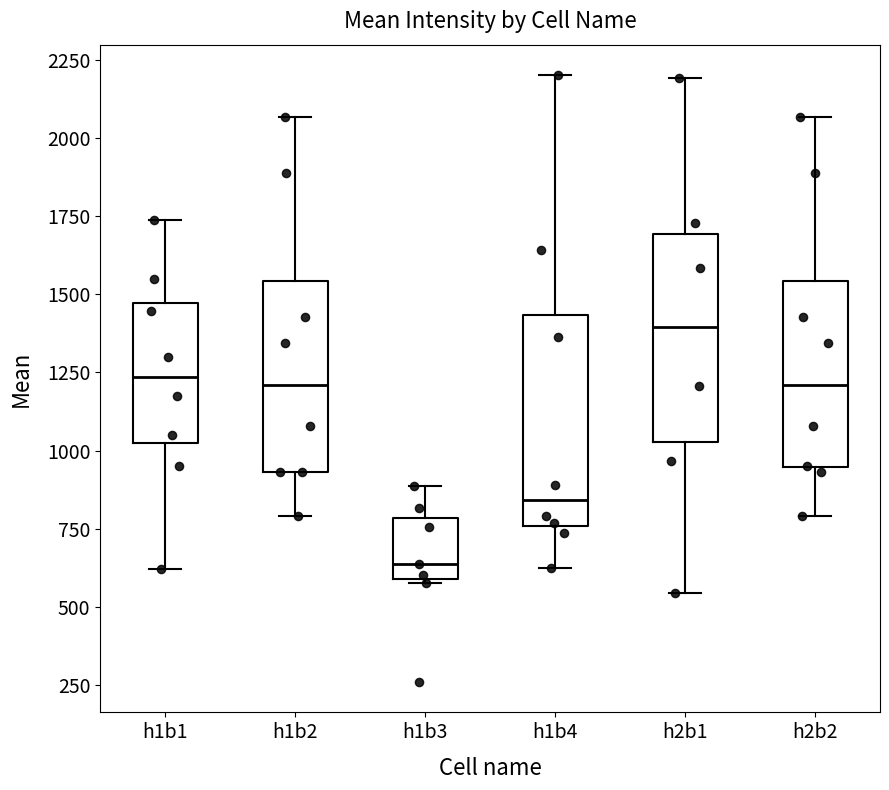

Where is the upper edge of the box for h1b3 on the y-axis? The values are not printed on the chart, so give them approximately, as read against the axis.

800